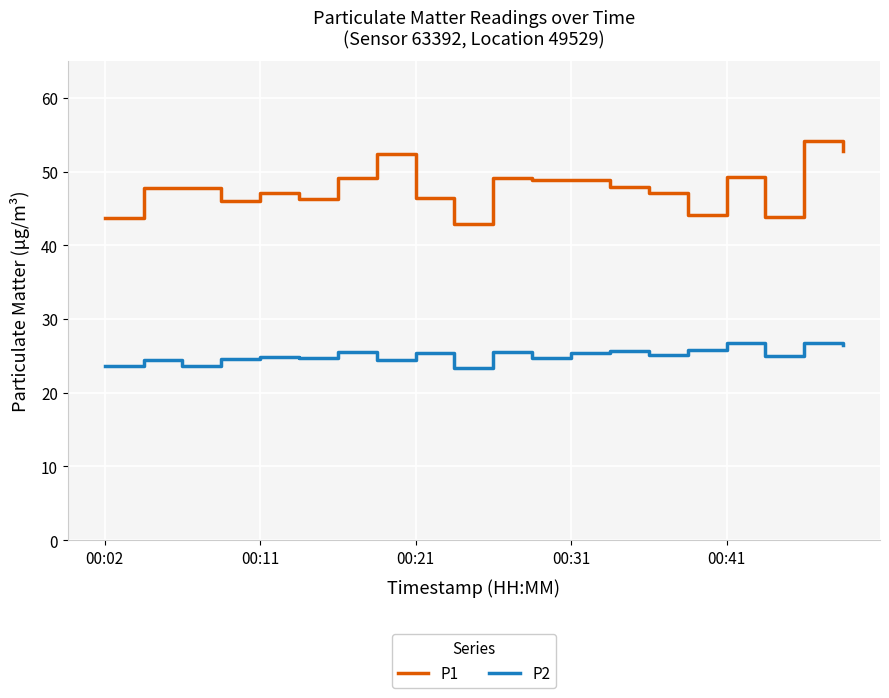

How many interior local valleys does the P2 series have?

7